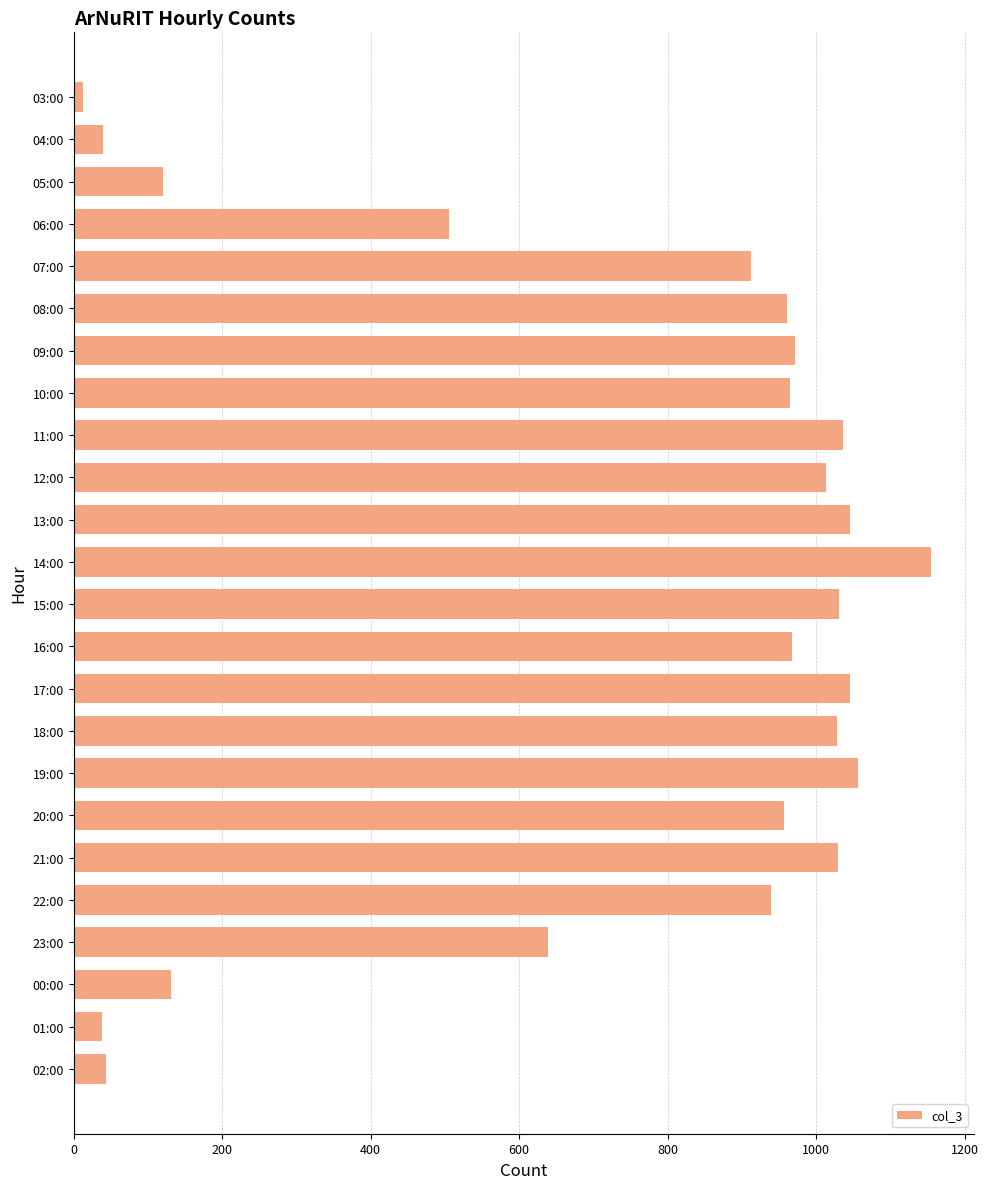

What is the label of the 8th bar from the top?

10:00